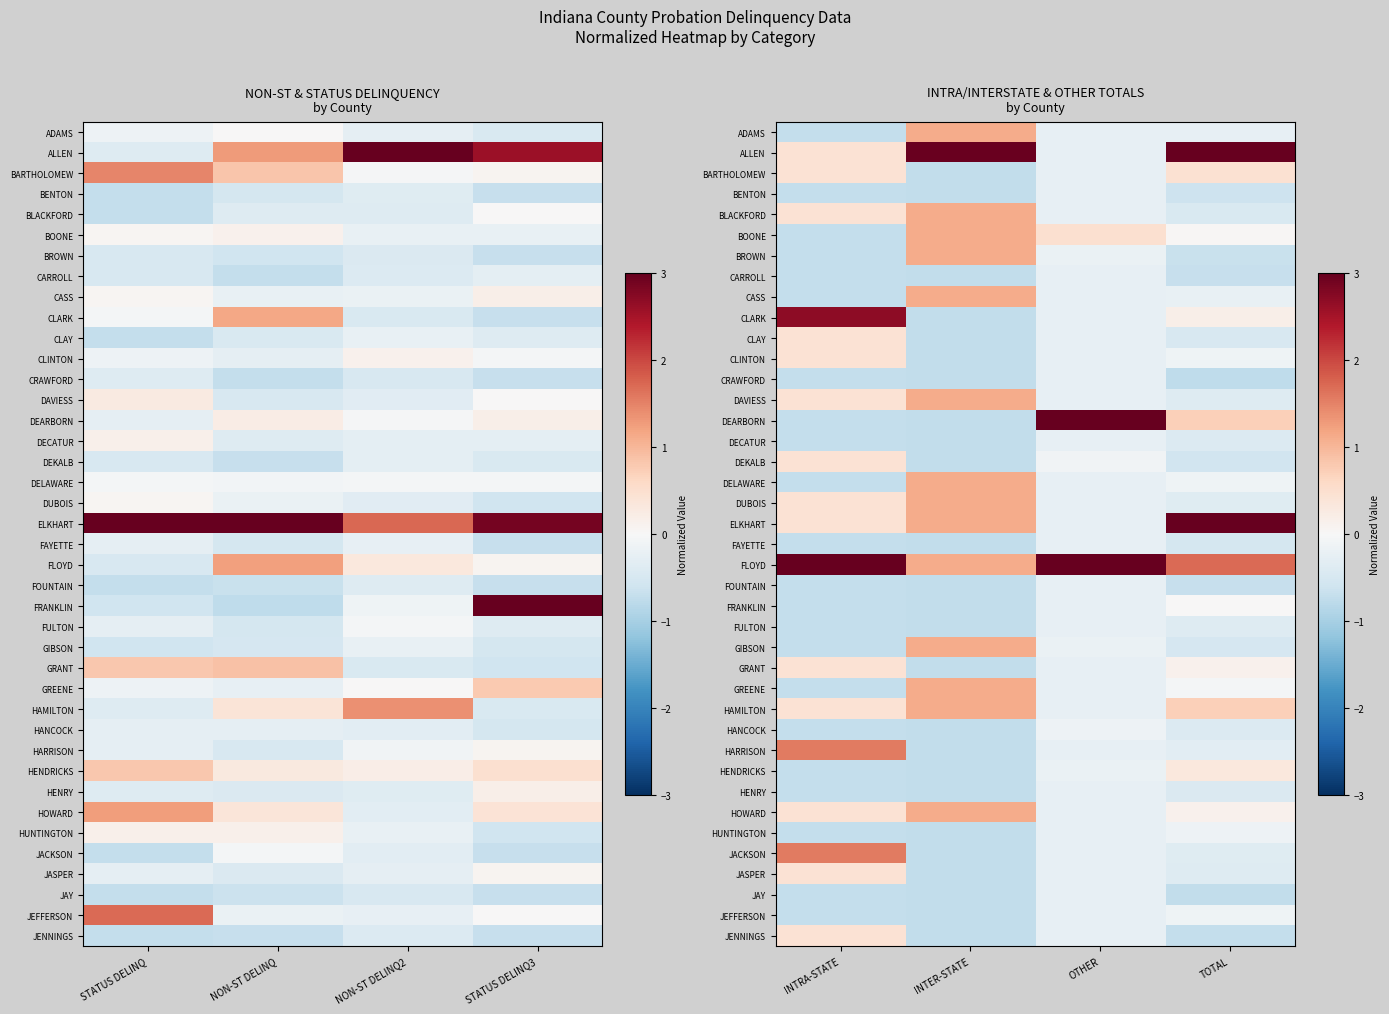

How many categories are shown in the chart?

4